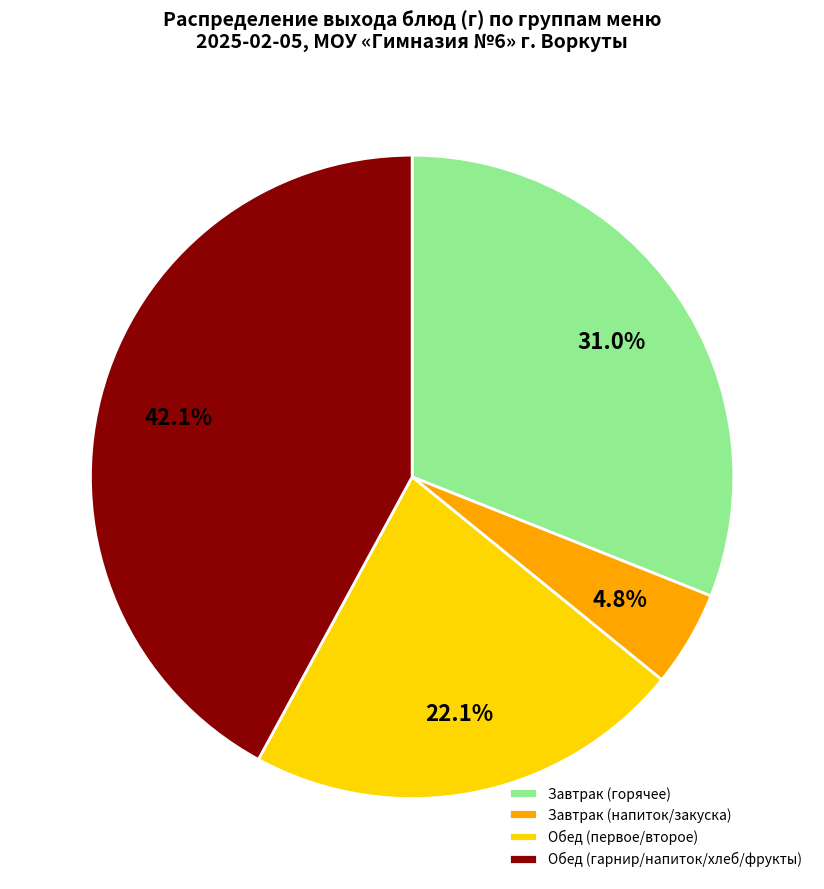

Is the sum of Обед (гарнир/напиток/хлеб/фрукты) and Завтрак (горячее) greater than half?

Yes